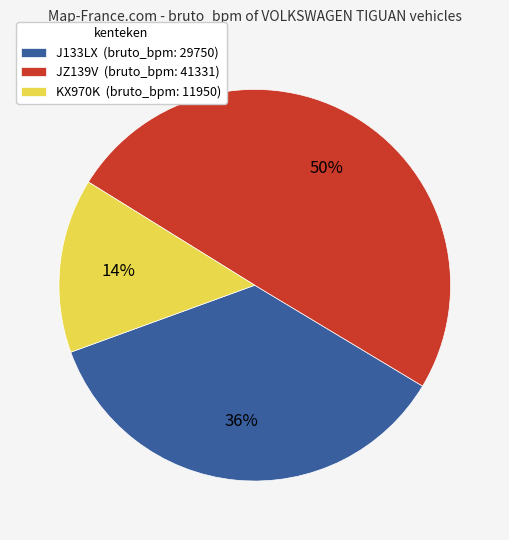

Does KX970K (bruto_bpm: 11950) represent more than half of the total?

No